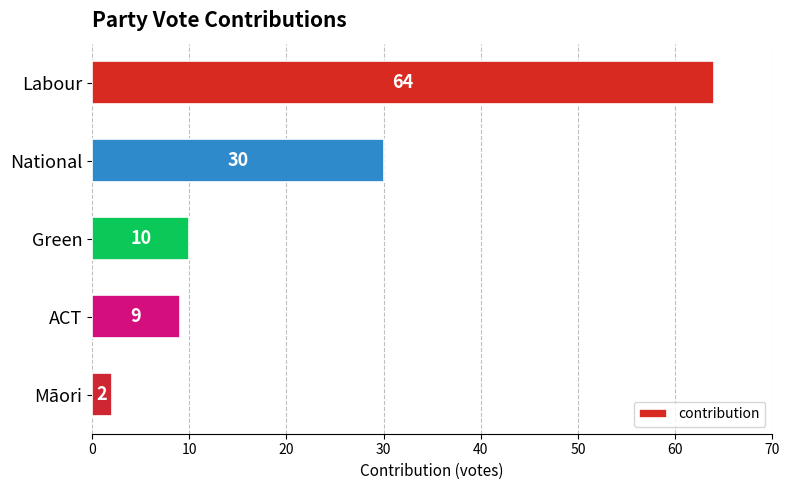

Are the bars grouped side by side (vs. stacked)?

No